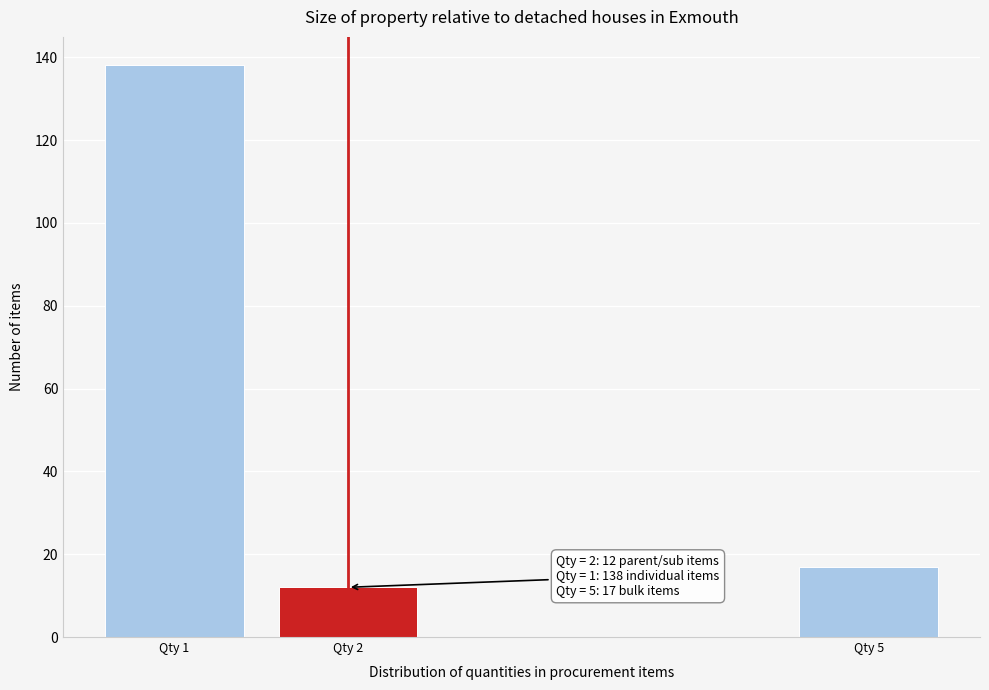

Reading left to right, list all the values displayed in this chart.

138	12	17